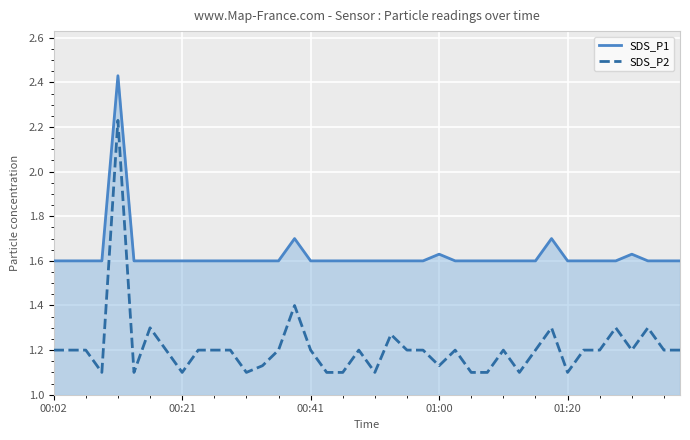

List the series in order of their peak value, lowest first.

SDS_P2, SDS_P1